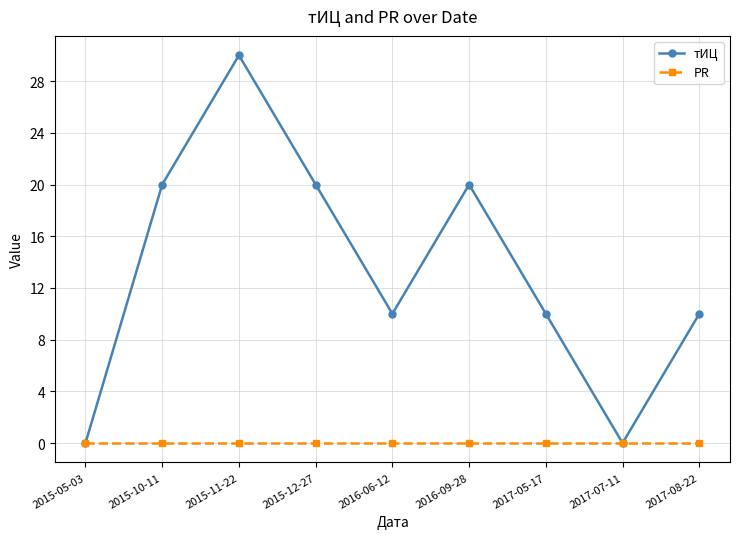

Is it true that тИЦ equals 10 at 2017-08-22?

True